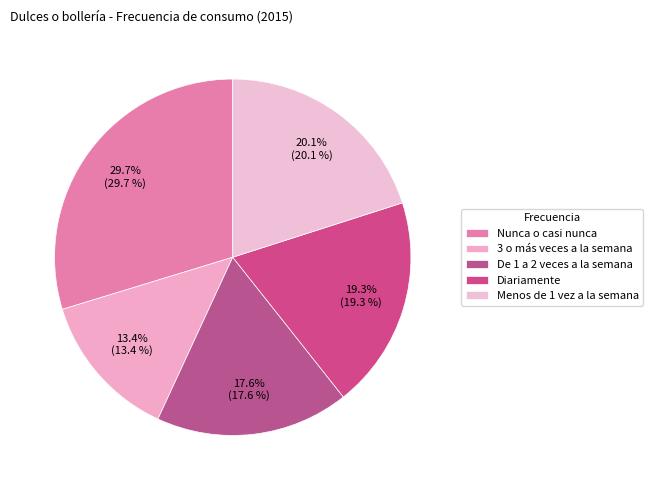

What is the smallest slice in the pie chart?

3 o más veces a la semana